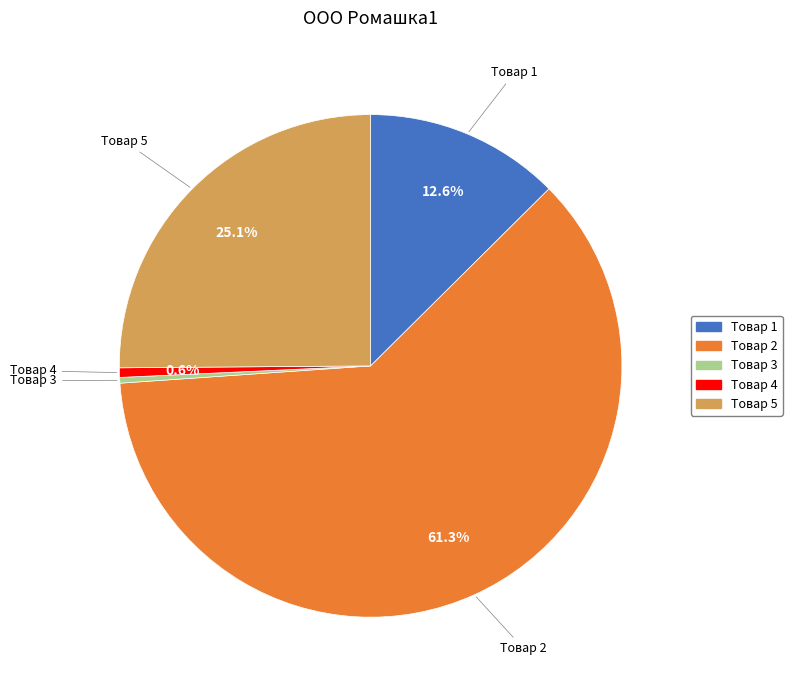

What percentage is NOT represented by Товар 2?

38.7%